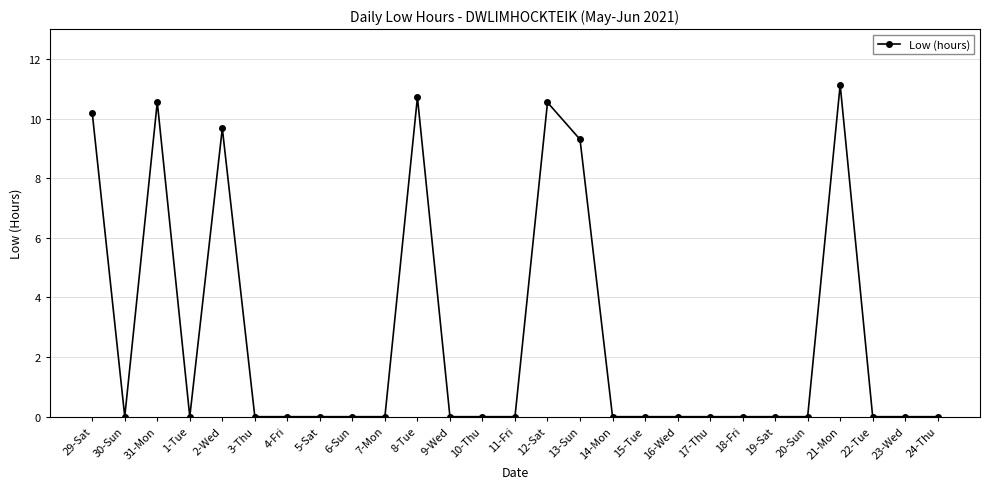

Approximately how many times larger is the value at 21-Mon compared to 2-Wed?

1.2